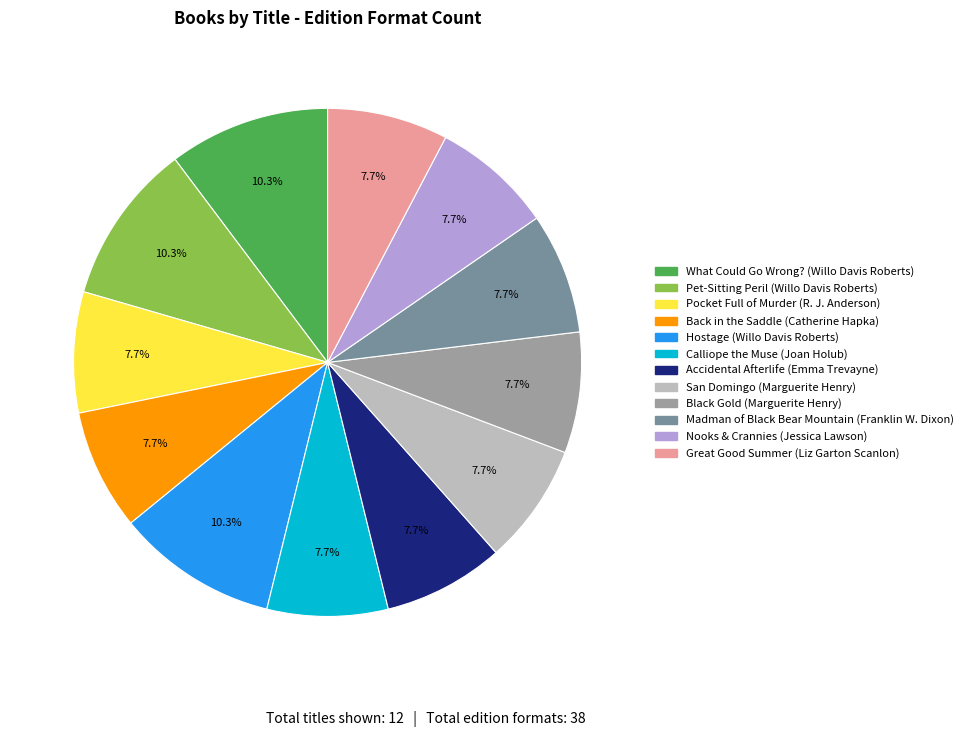

Is there a majority slice in this chart?

No